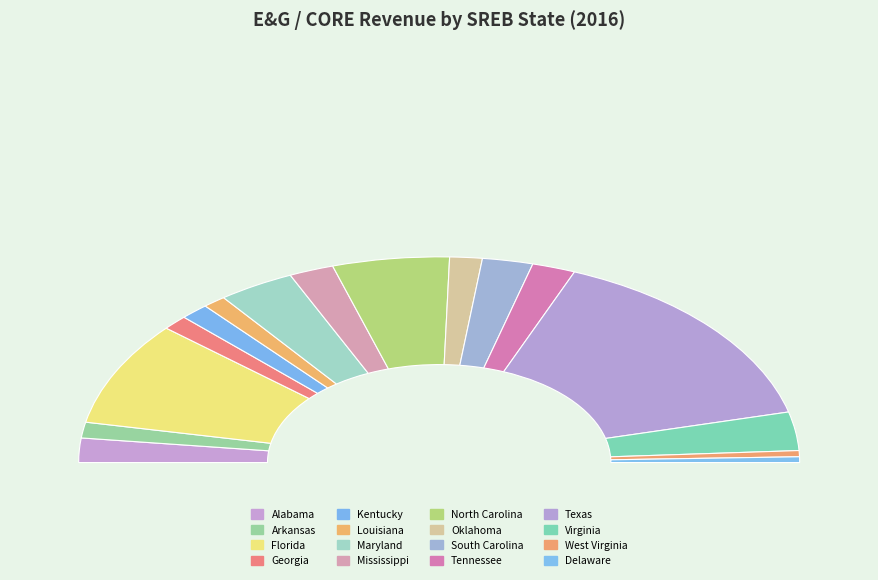

Is there a majority slice in this chart?

No